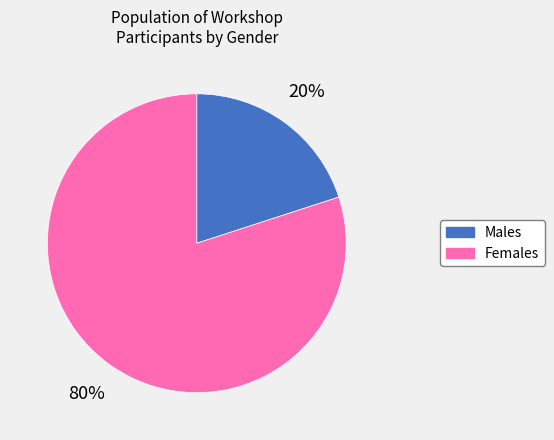

To the nearest percent, what is the average slice percentage?

50%